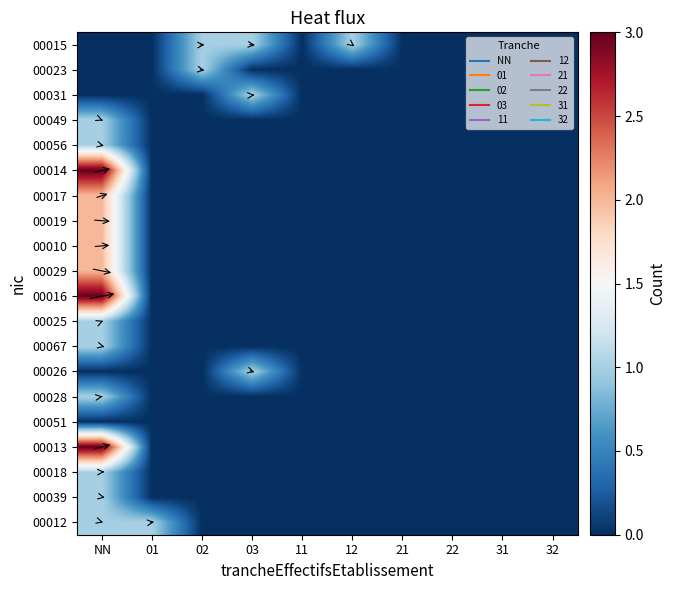

Which series has the widest spread of values?

00014